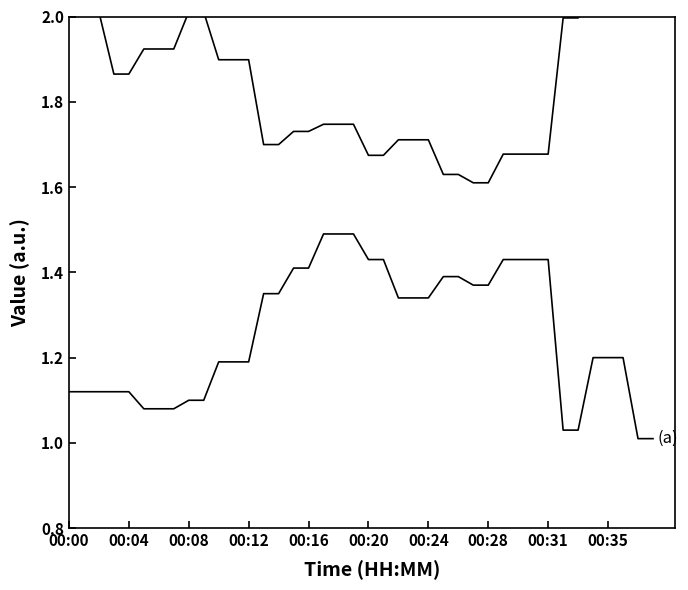

What is the minimum value shown in the chart?

1.0